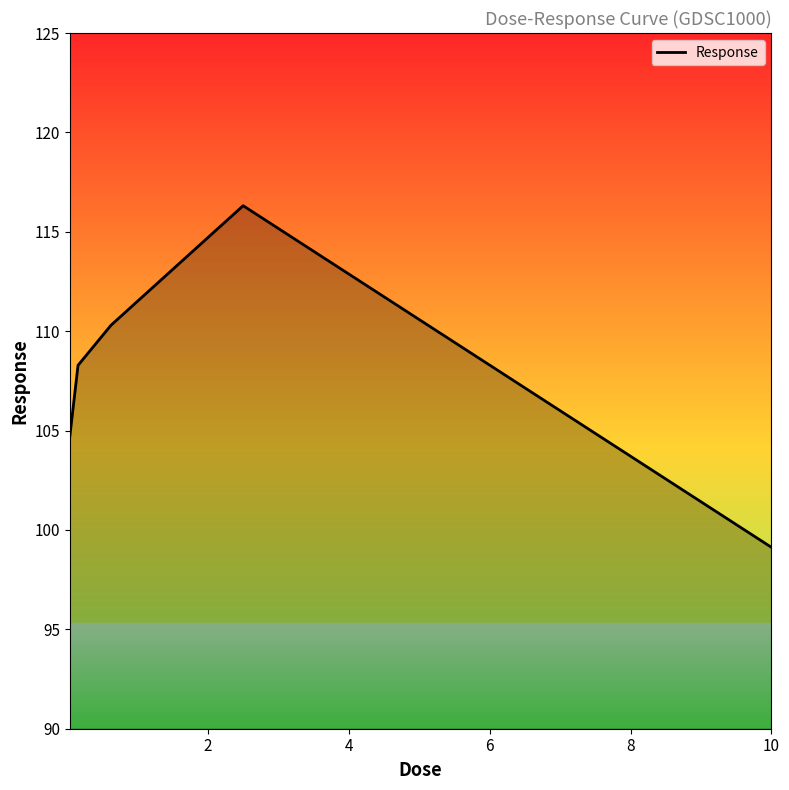

How many interior local peaks (higher than both neighbors) does the data have?

1